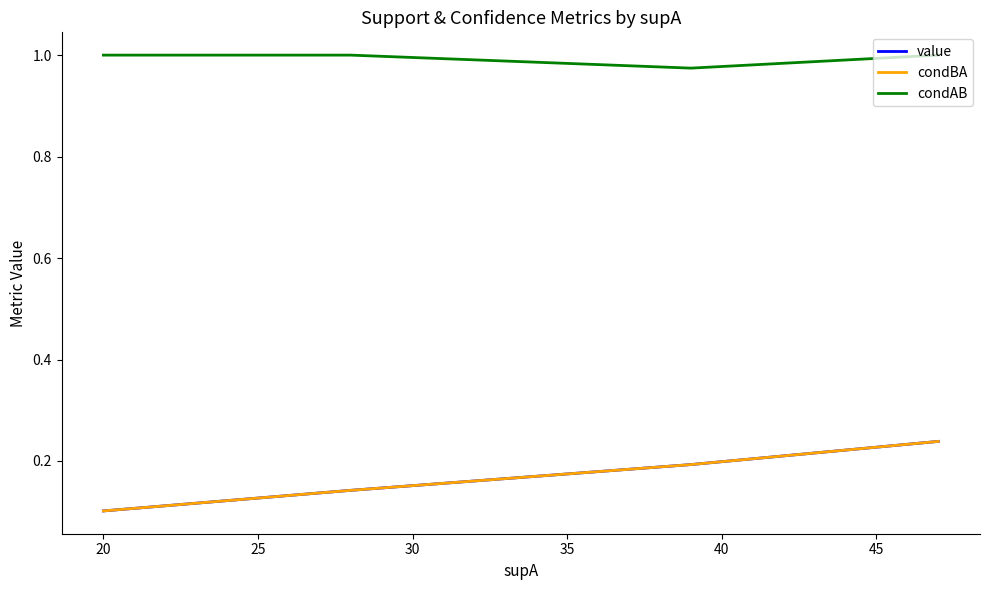

Rank the series by their maximum value, from highest to lowest.

condAB, value, condBA